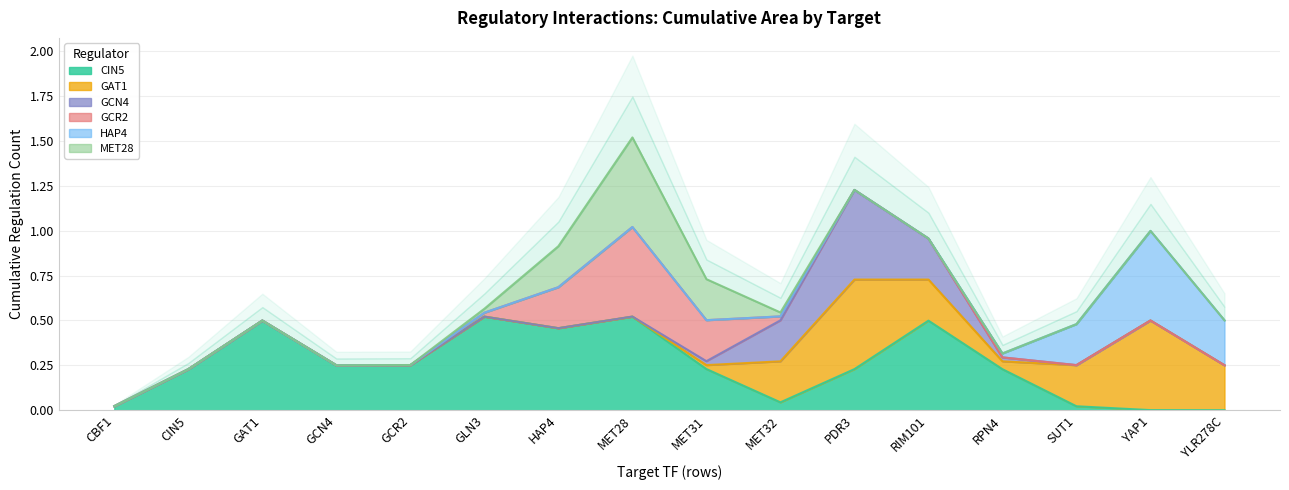

Is it true that CIN5 equals 0.3 at MET31?

False